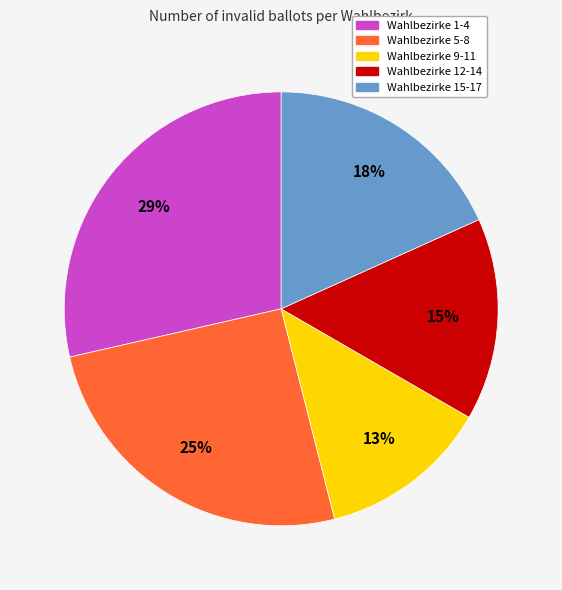

Does any single category account for the majority?

No